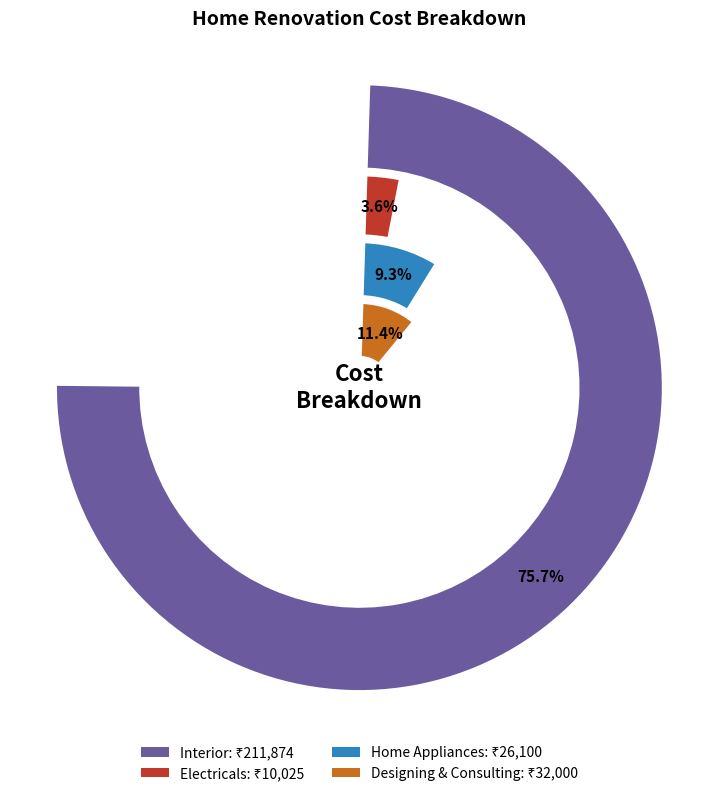

Which category accounts for the majority?

Interior